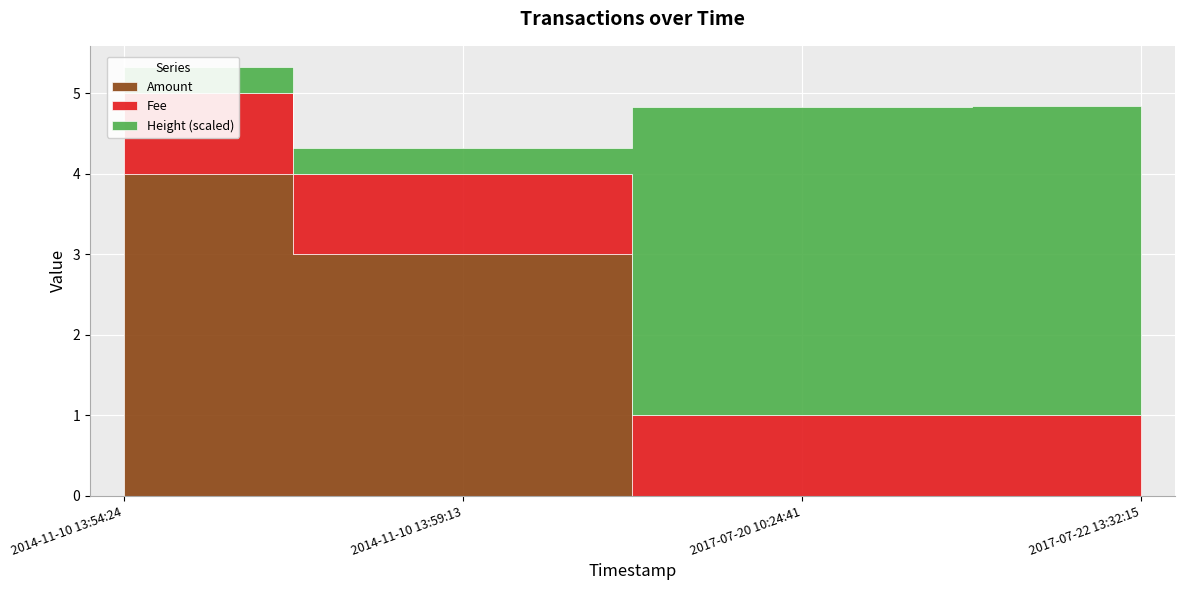

True or false: Amount has more than 1 interior local peaks.

False